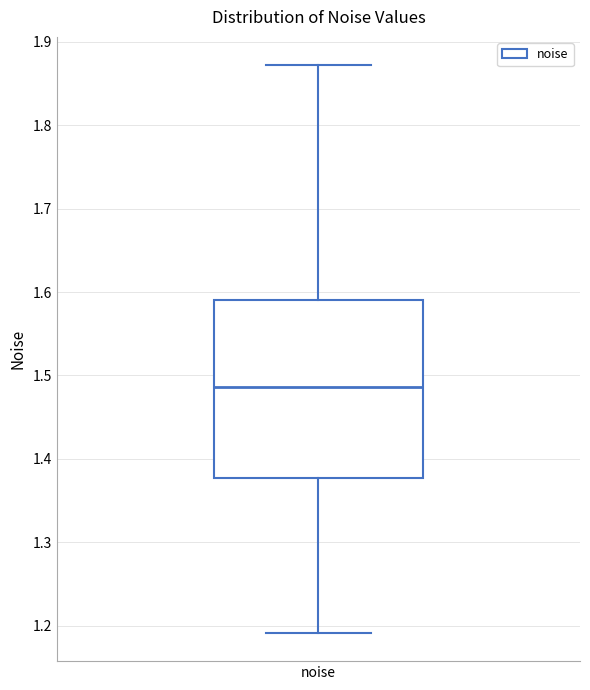

Read this box plot against the y-axis: the position of the median line, the range covered by the box, and the ends of both whiskers. The values are not printed on the chart, so give them approximately, as read against the axis.

median 1.49, box 1.38 to 1.59, whiskers 1.19 to 1.87